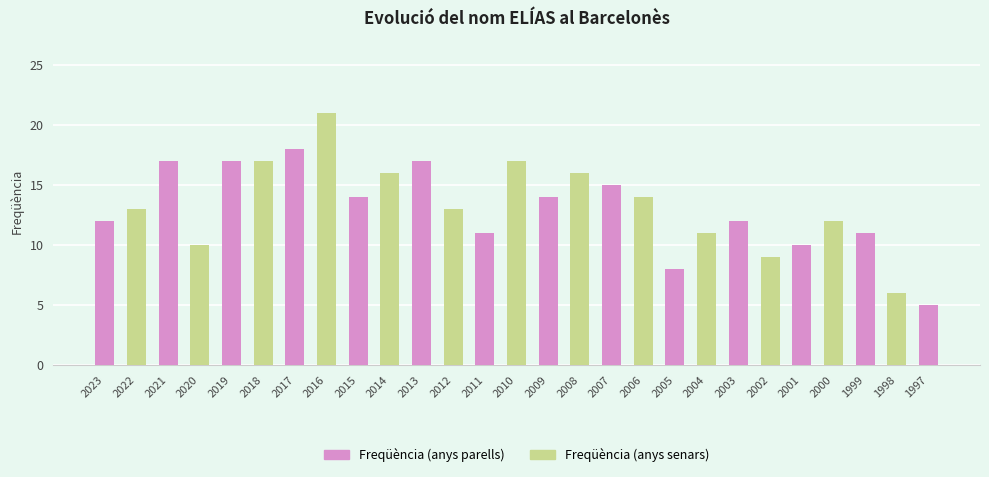

Reading left to right, extract all data points from this chart.

12	13	17	10	17	17	18	21	14	16	17	13	11	17	14	16	15	14	8	11	12	9	10	12	11	6	5